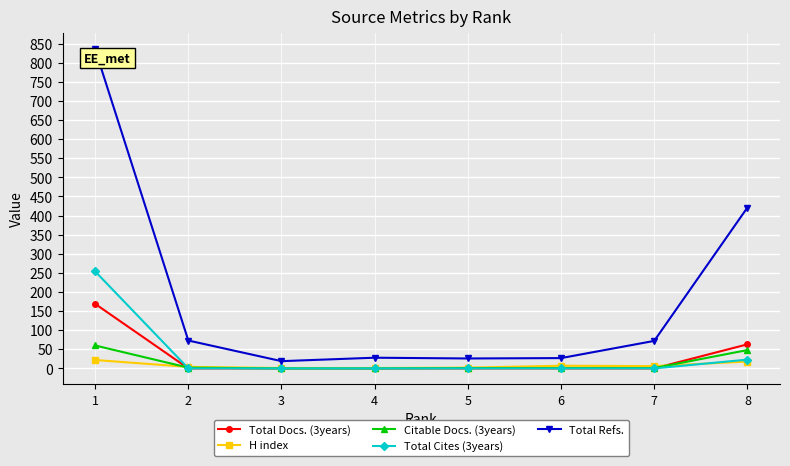

How many values in the Citable Docs. (3years) series are below 1?

2